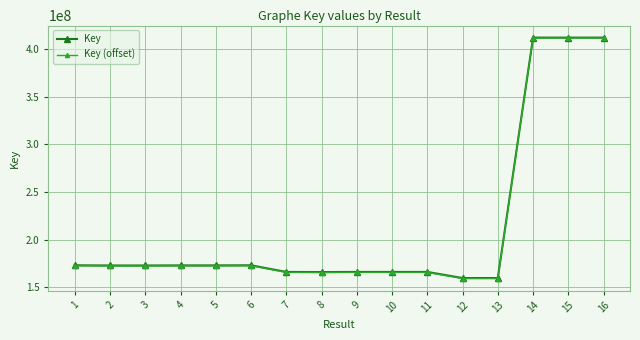

What are all the series names shown in the legend?

Key, Key (offset)